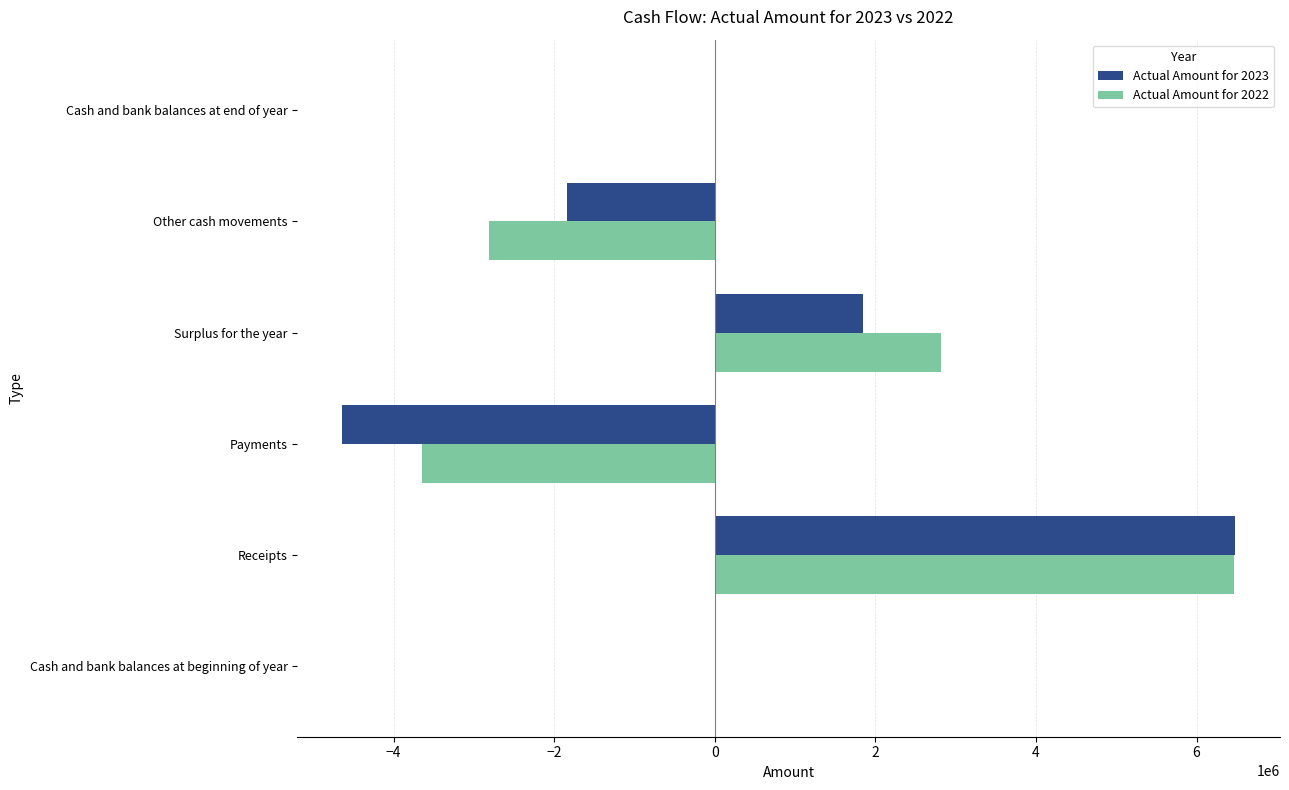

The Actual Amount for 2022 series shows 1368218 at Surplus for the year. True or false?

False